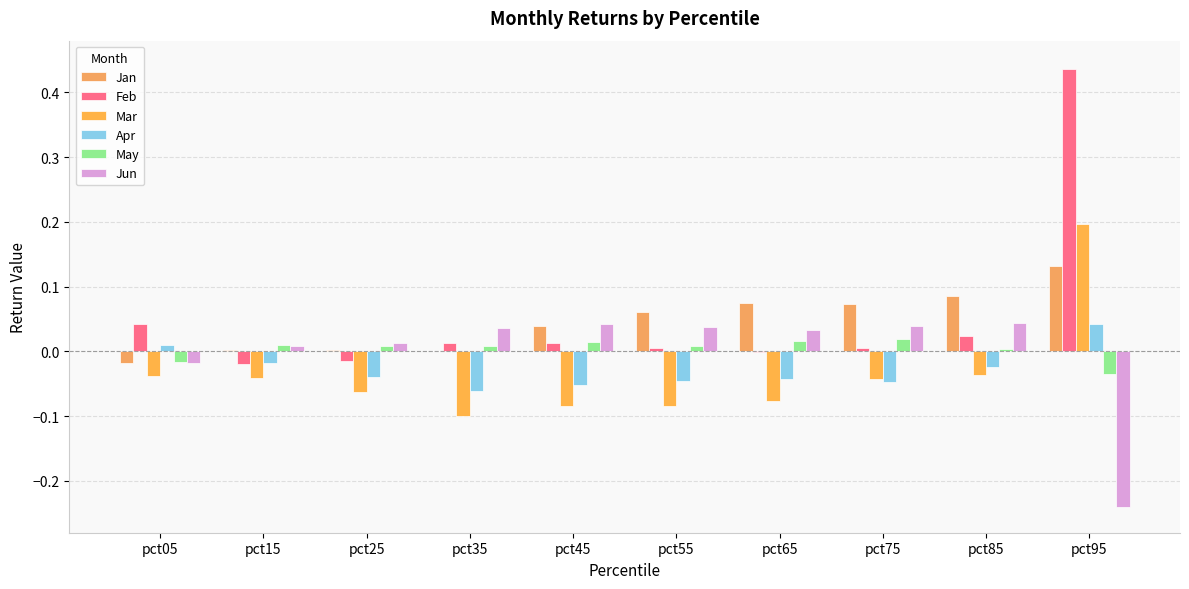

Which label corresponds to the largest value in the chart?

pct95